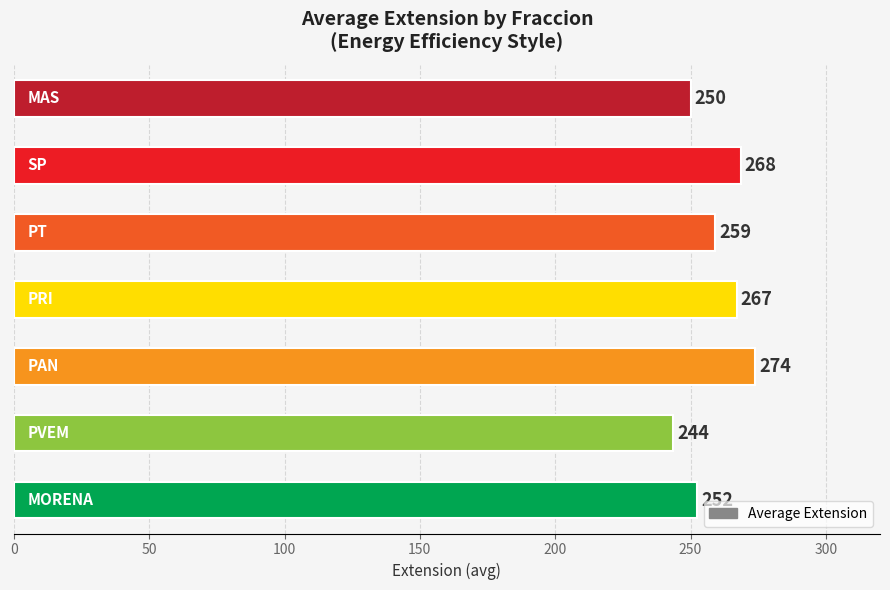

What is the difference between the maximum and second lowest values?

24.0